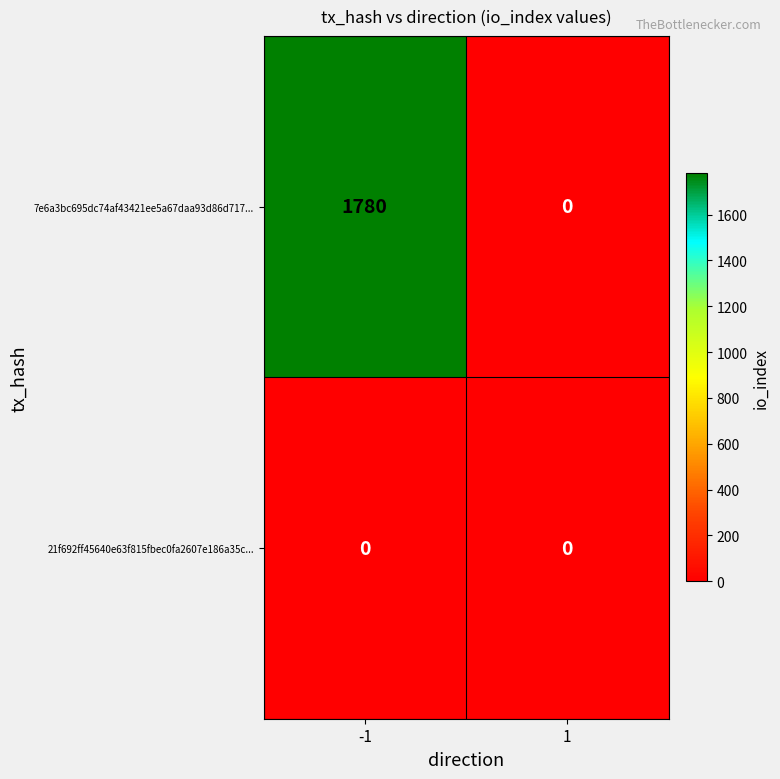

At which category is the sum across all series the highest?

-1